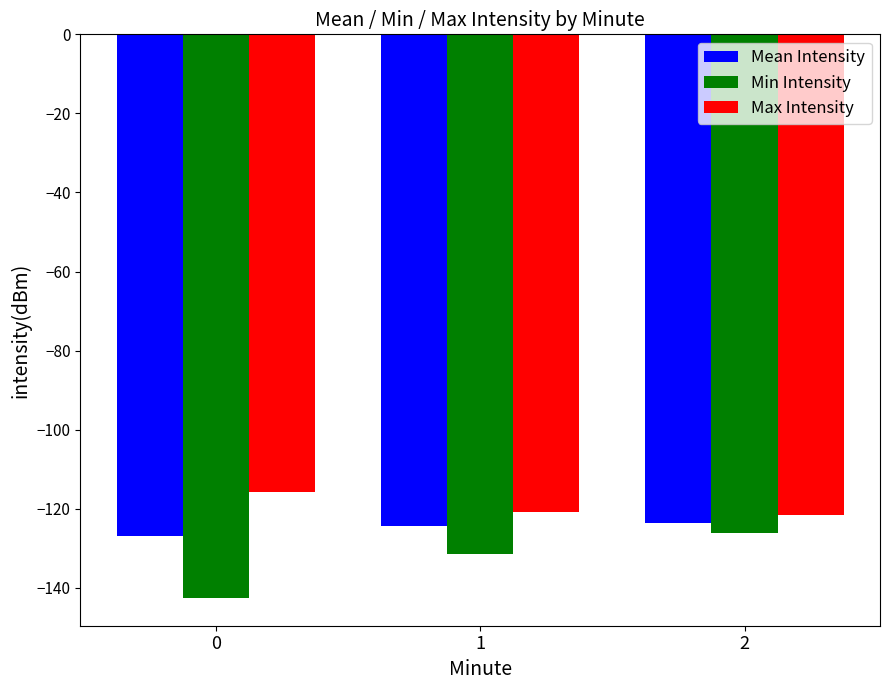

Which series has the largest total across all categories?

Max Intensity